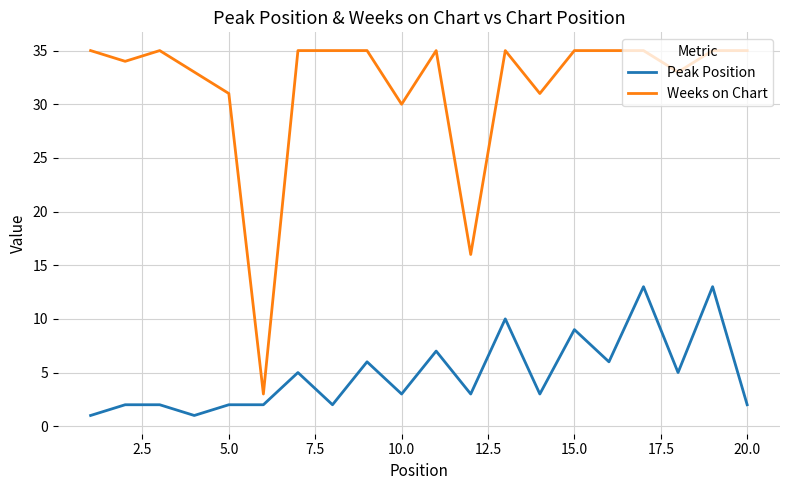

What is the difference between the maximum and minimum values in the Weeks on Chart series?

32